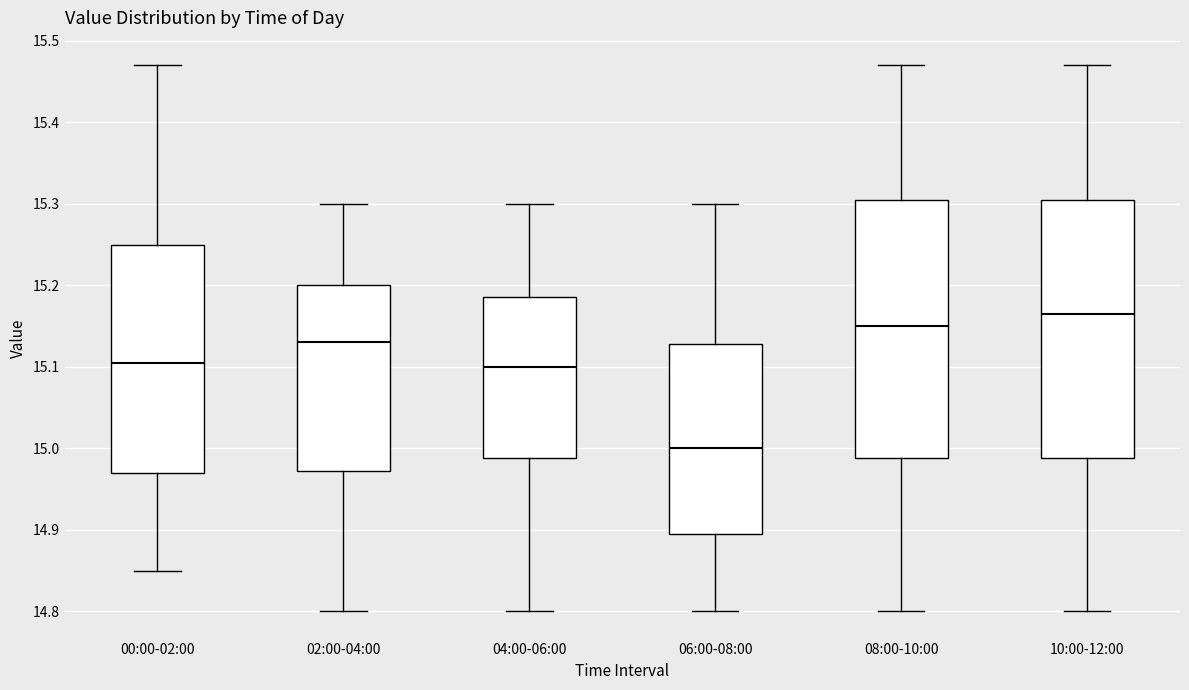

Which box's median line is the lowest?

06:00-08:00